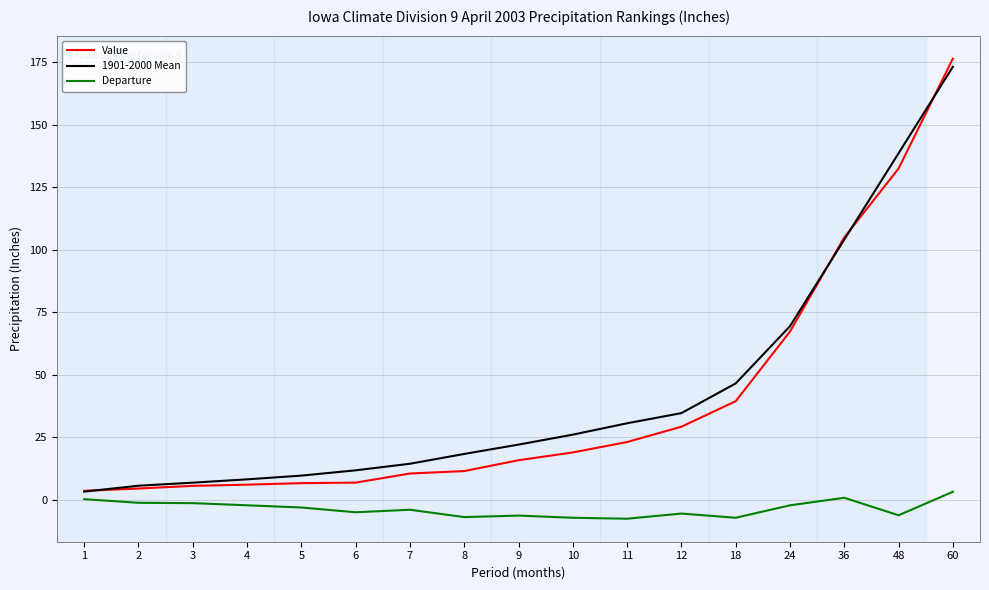

List the series in order of their peak value, lowest first.

Departure, 1901-2000 Mean, Value